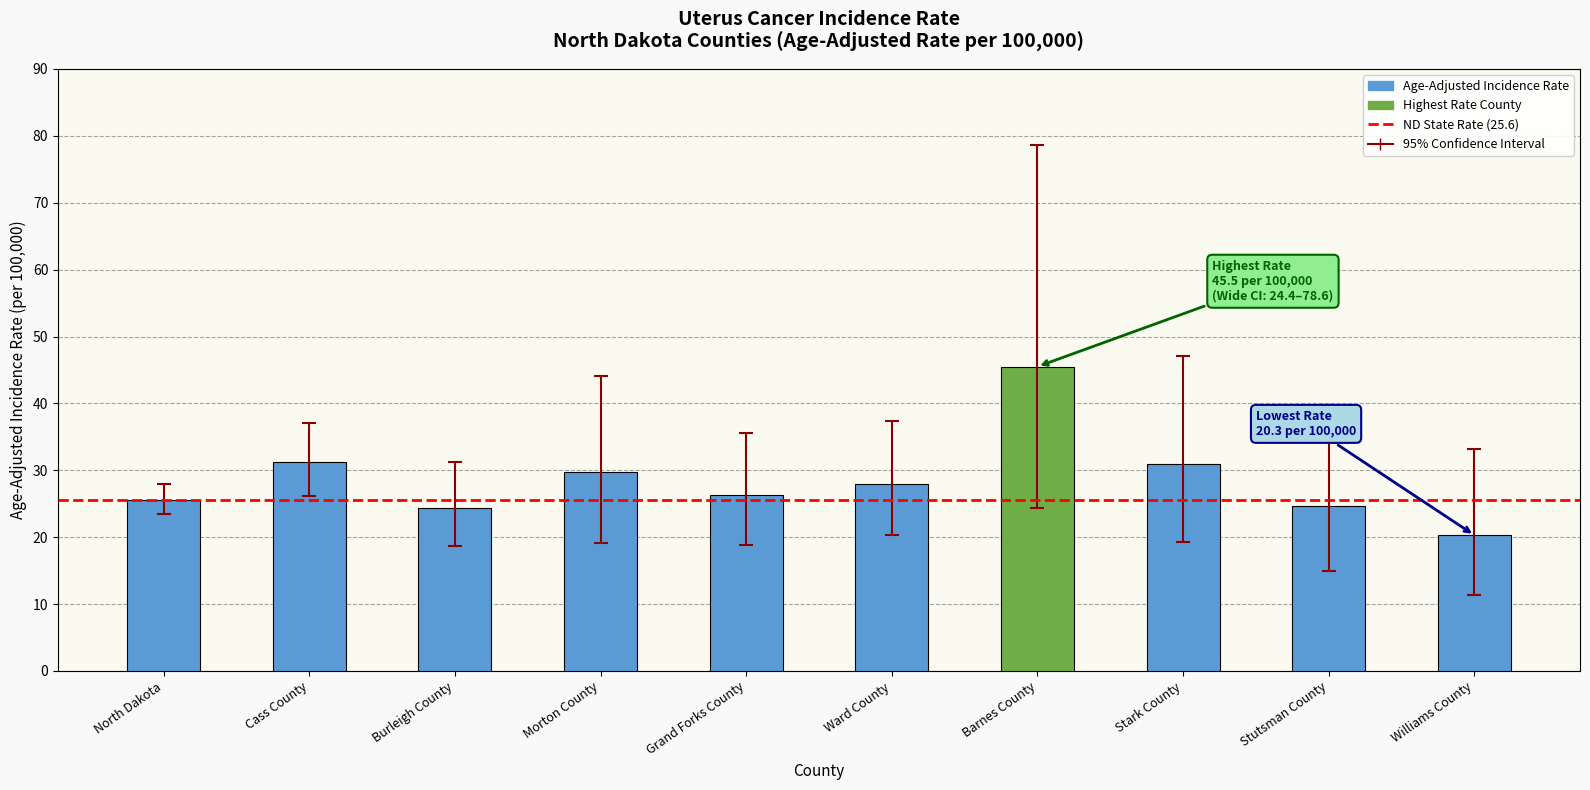

At which category does the chart reach its peak across all series?

Barnes County